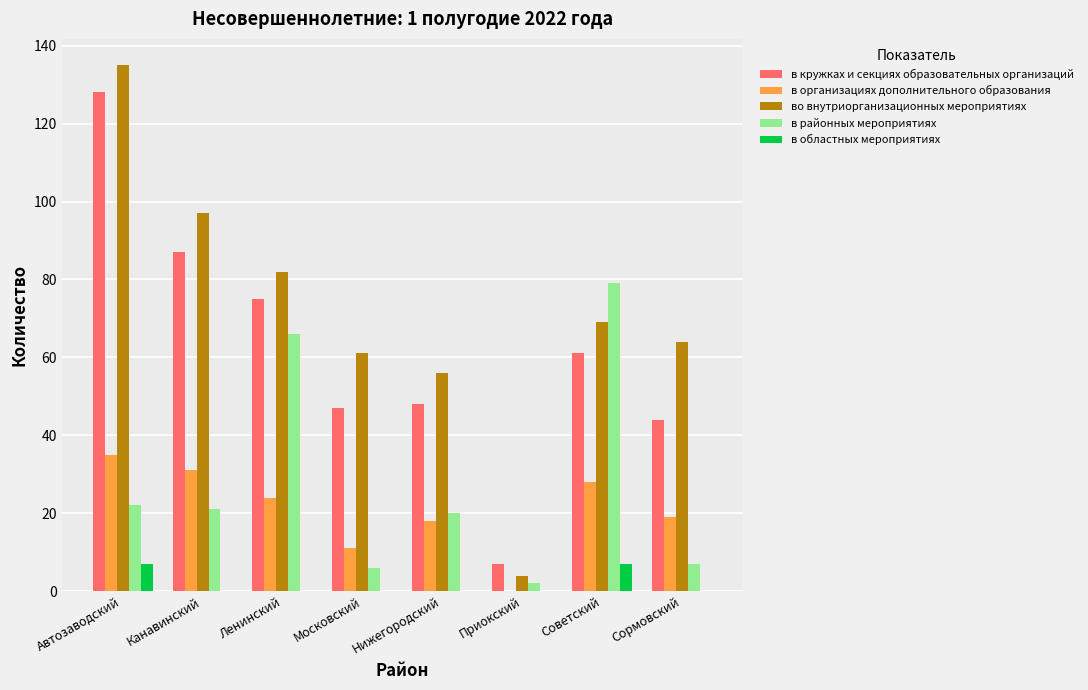

Is it true that в районных мероприятиях equals 20 at Нижегородский?

True